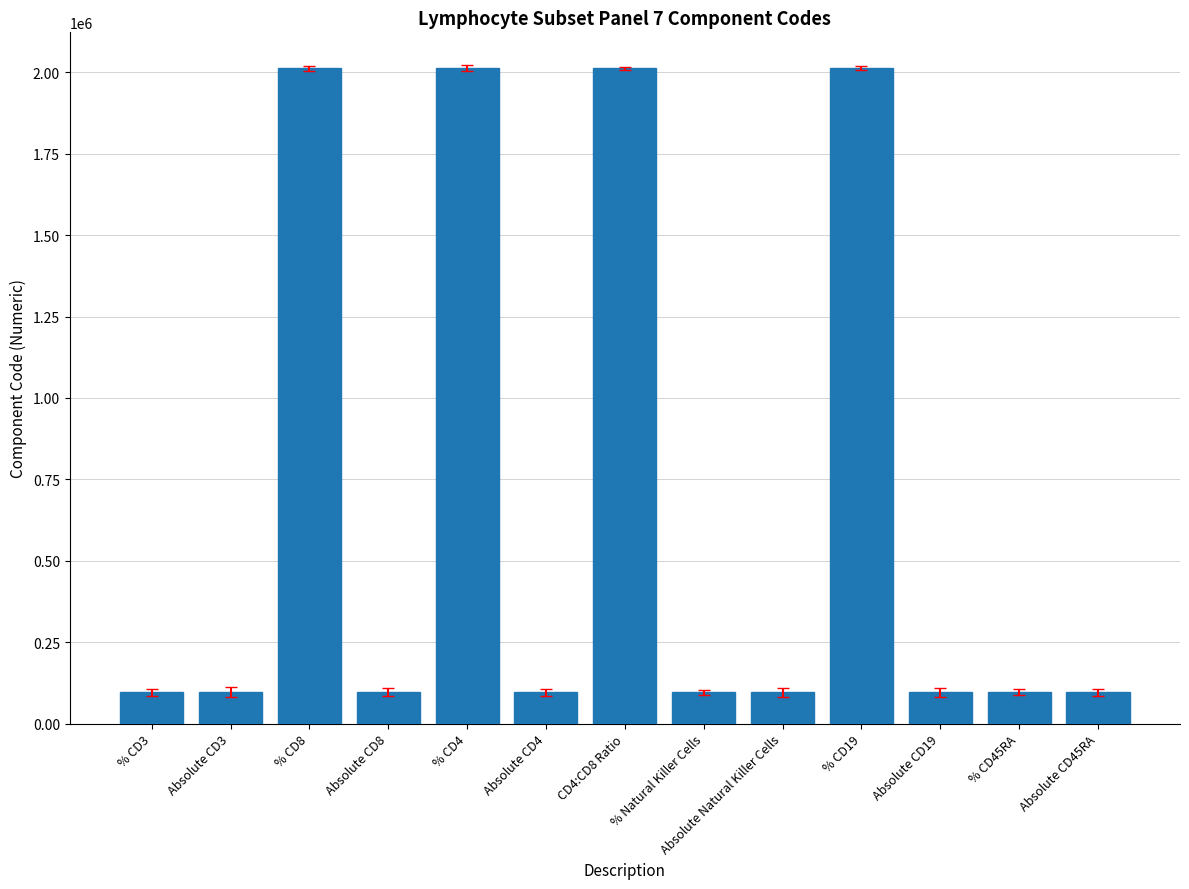

The value at Absolute CD4 is 95906. True or false?

True